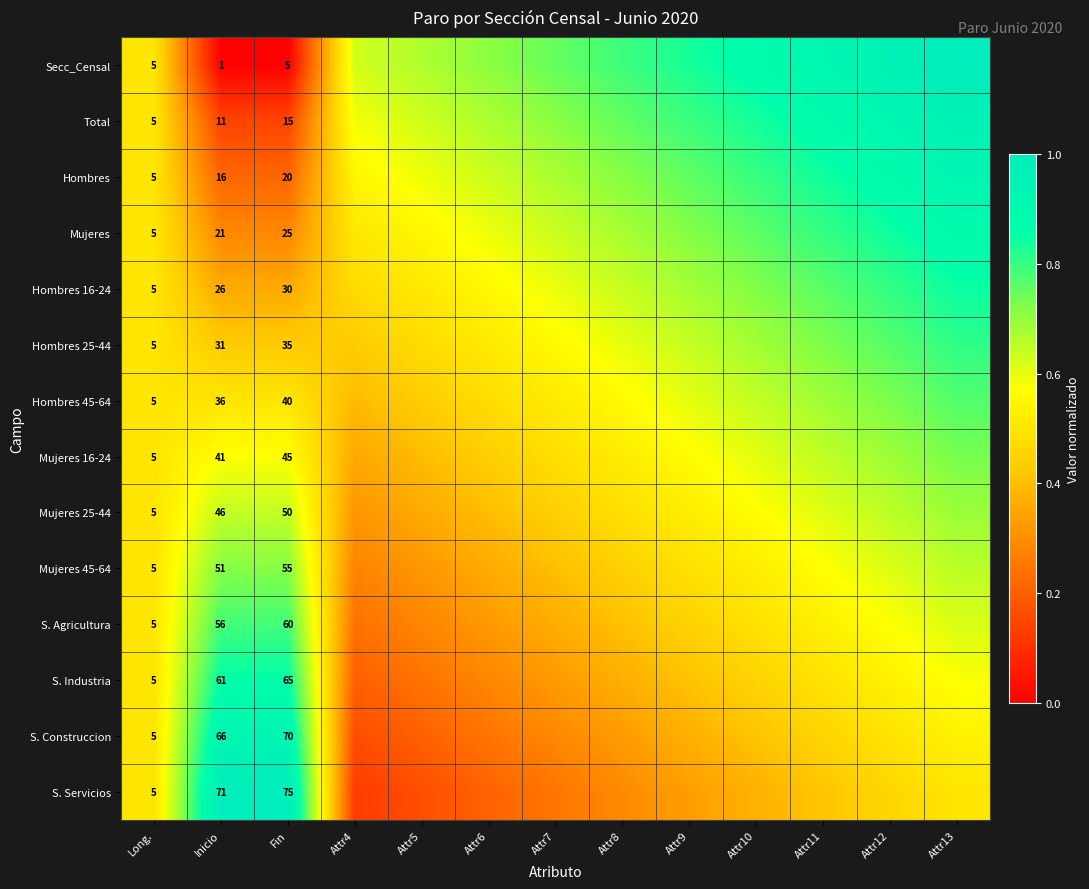

The S. Agricultura series shows 0.2 at Attr5. True or false?

False